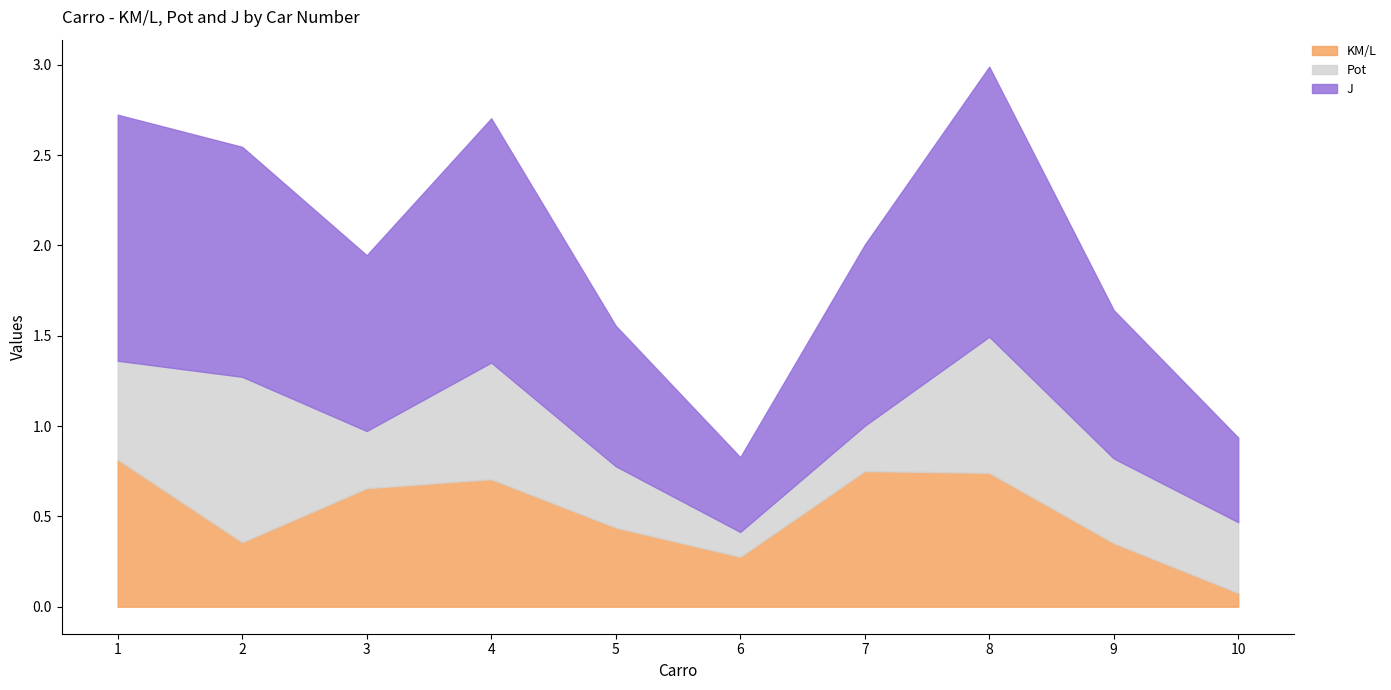

At which category is the sum across all series the highest?

8